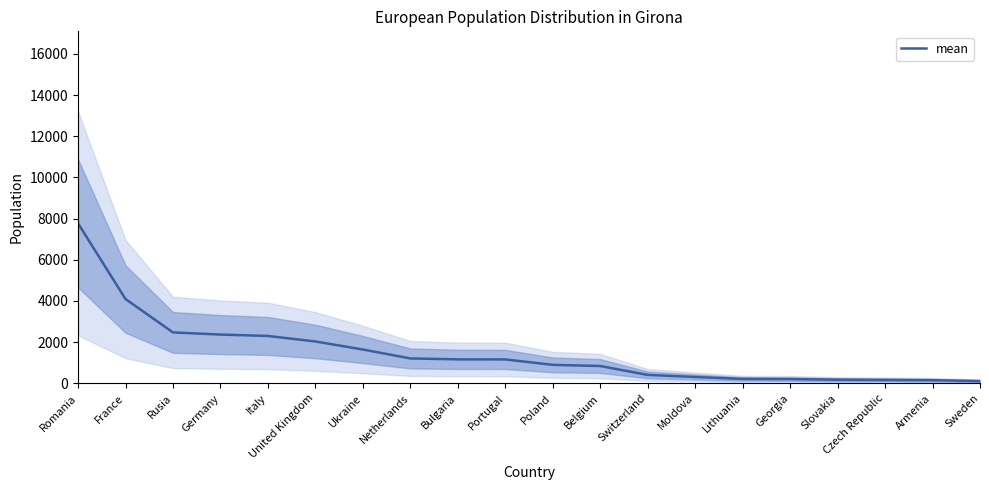

How many data points are less than 1161?

10